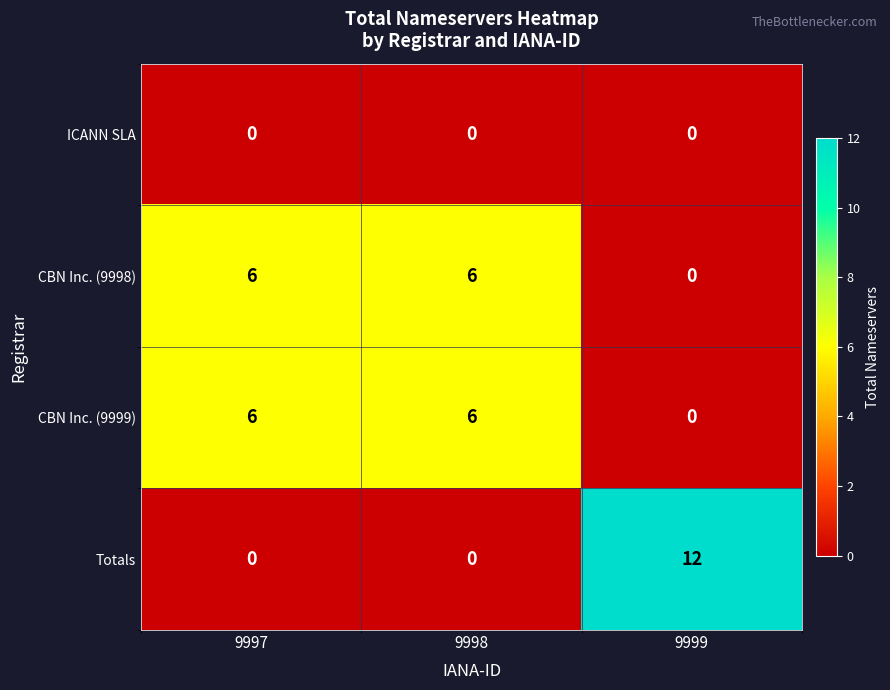

Which category has the lowest value in the CBN Inc. (9999) series?

9999